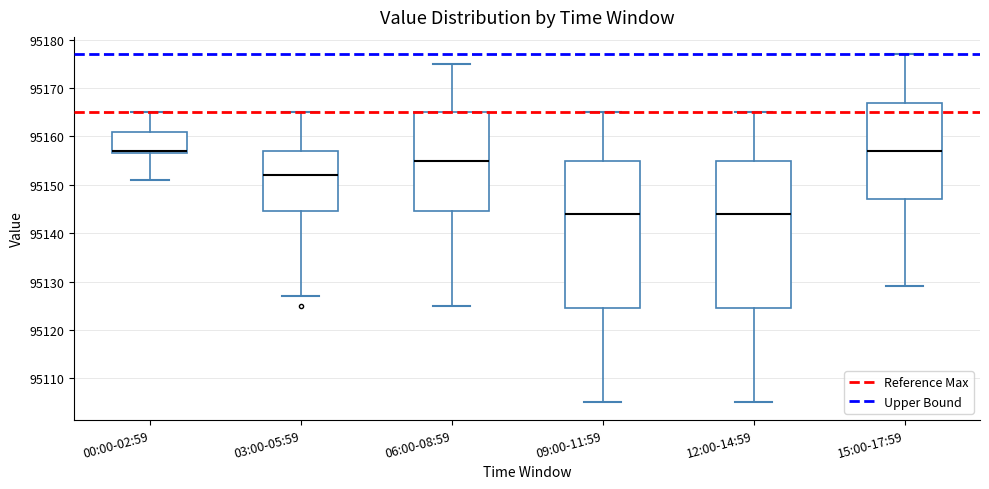

Reading left to right, transcribe this box plot: for each box, give where its median line is, the range the box spans, and where its two whiskers end, as read against the y-axis. The values are not printed on the chart, so give them approximately, as read against the axis.

00:00-02:59: median 95157 (just above the box's lower edge), box 95157 to 95161, whiskers 95151 to 95165
03:00-05:59: median 95152, box 95145 to 95157, whiskers 95127 to 95165
06:00-08:59: median 95155, box 95145 to 95165, whiskers 95125 to 95175
09:00-11:59: median 95144, box 95125 to 95155, whiskers 95105 to 95165
12:00-14:59: median 95144, box 95125 to 95155, whiskers 95105 to 95165
15:00-17:59: median 95157, box 95147 to 95167, whiskers 95129 to 95177